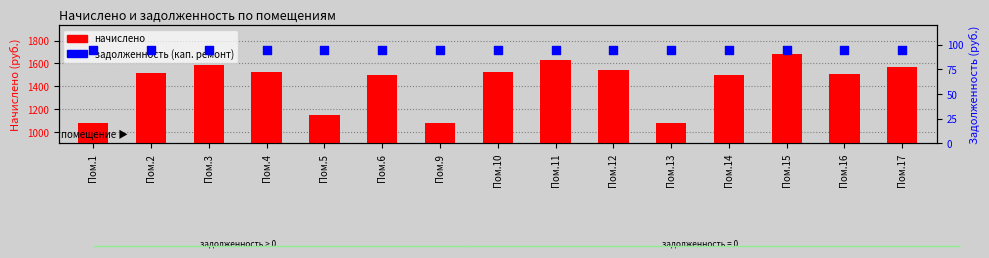

Which series has the largest total across all categories?

начислено